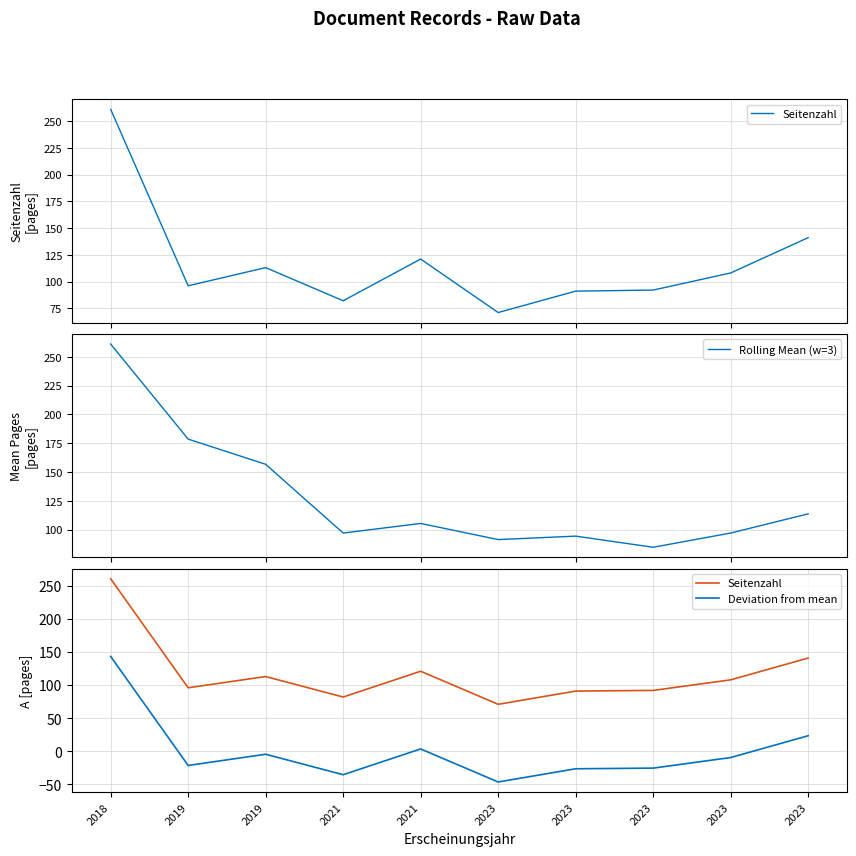

At which category is the sum across all series the highest?

2018